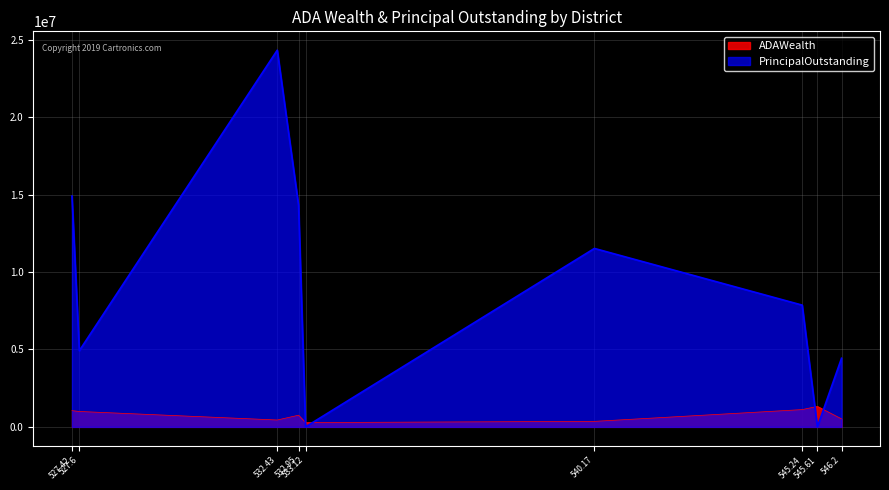

What position from the right is 546.2?

9